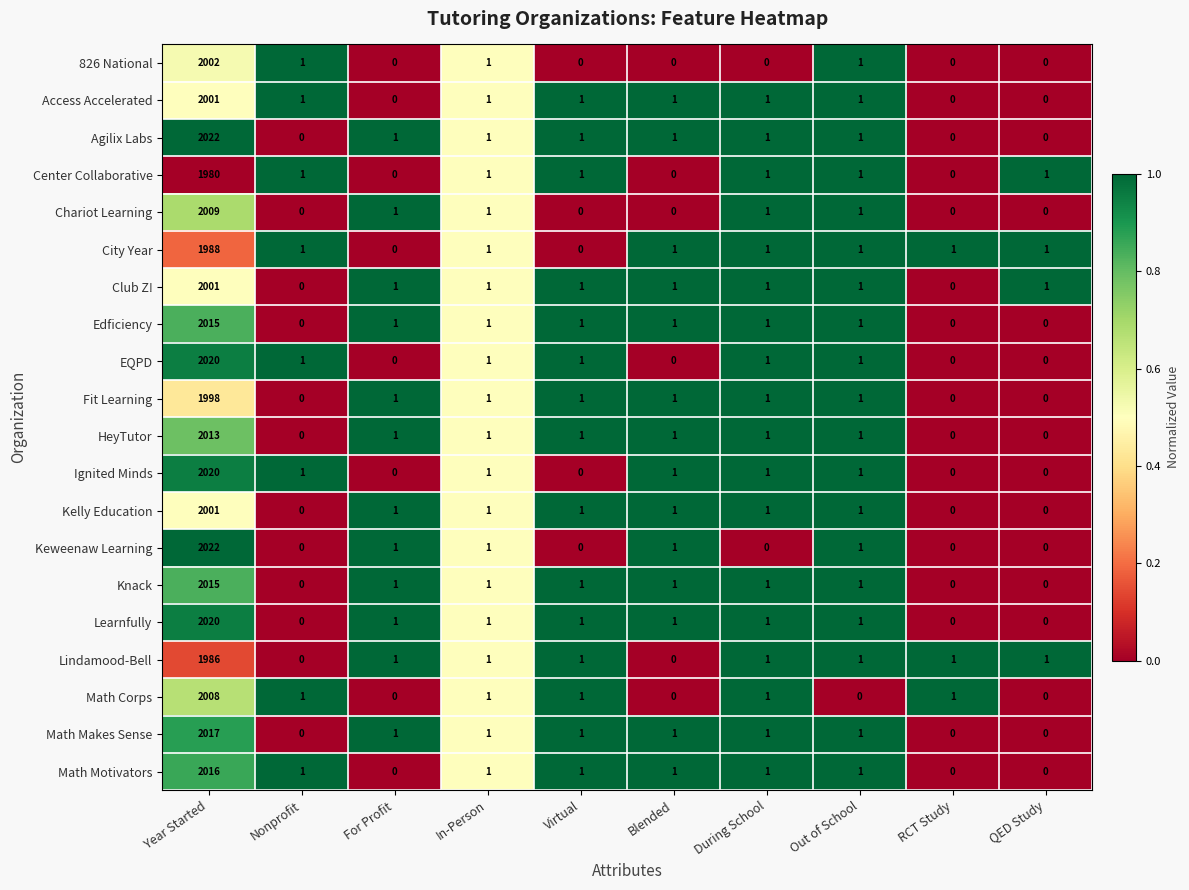

At which category does the chart reach its peak across all series?

Year Started